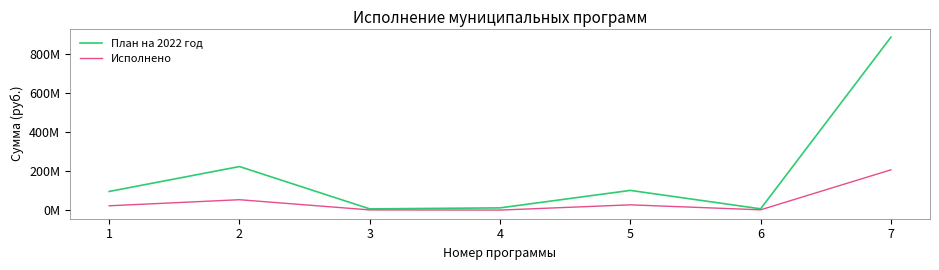

Which category has the lowest value across all series?

4